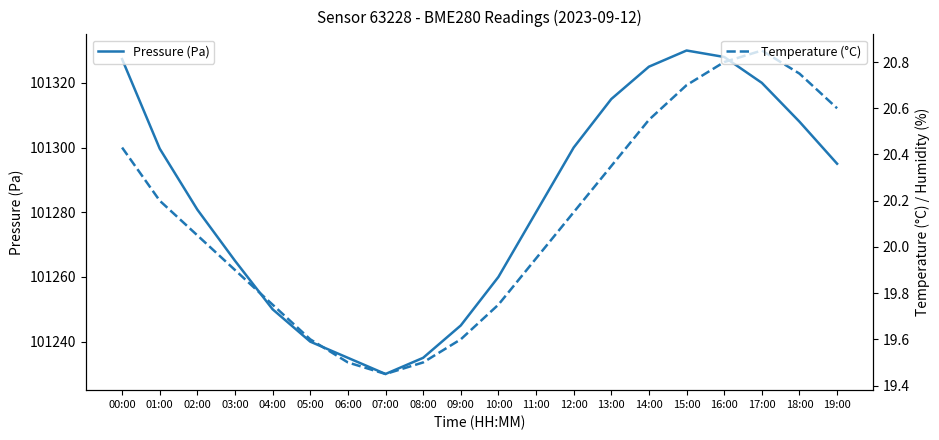

True or false: Temperature (°C) and Pressure (Pa) intersect in this chart.

False